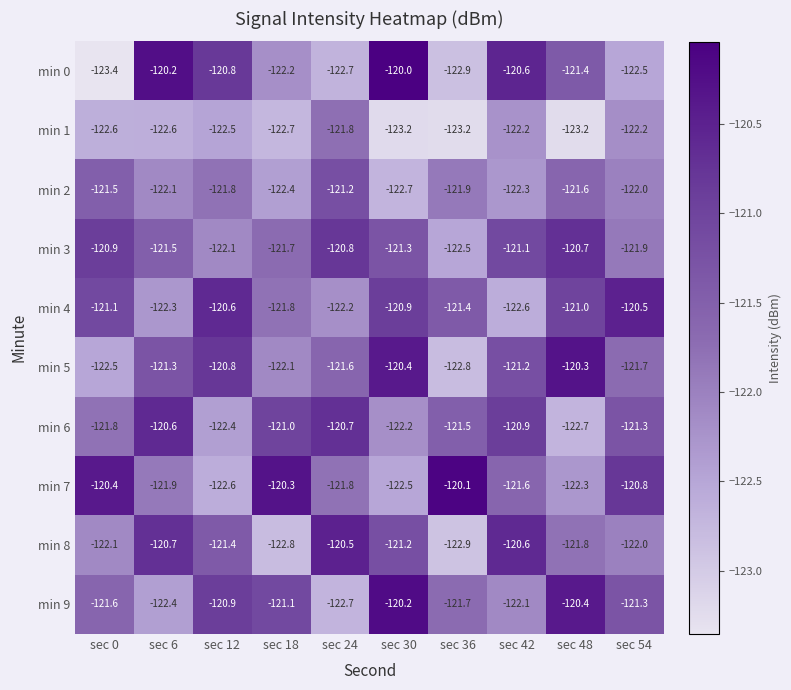

Which label corresponds to the smallest value in the chart?

sec 0